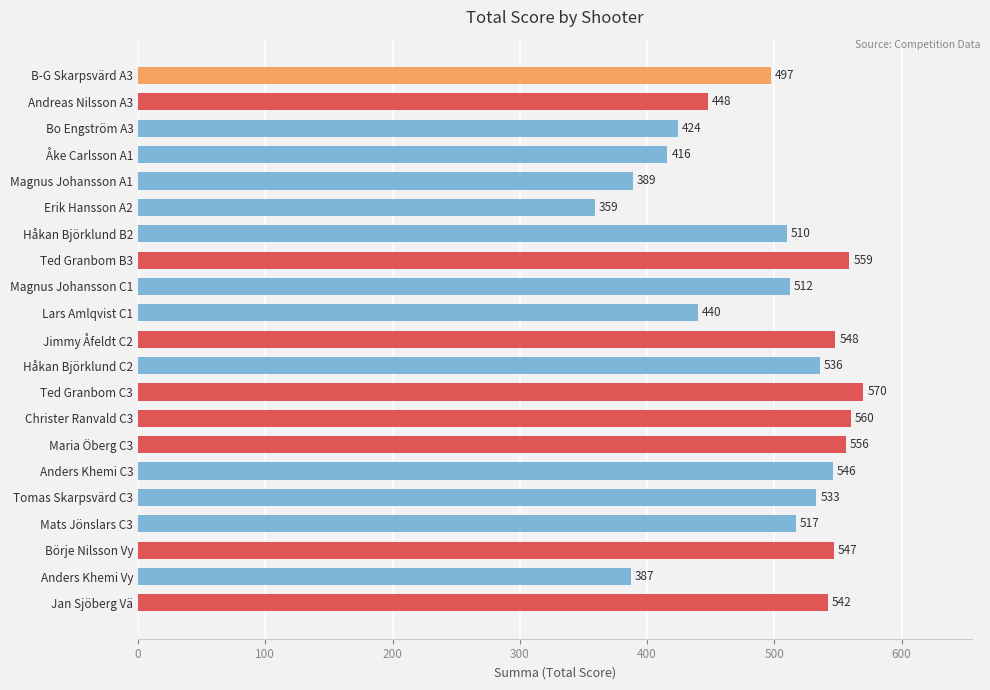

What is the sum of all values?

10396